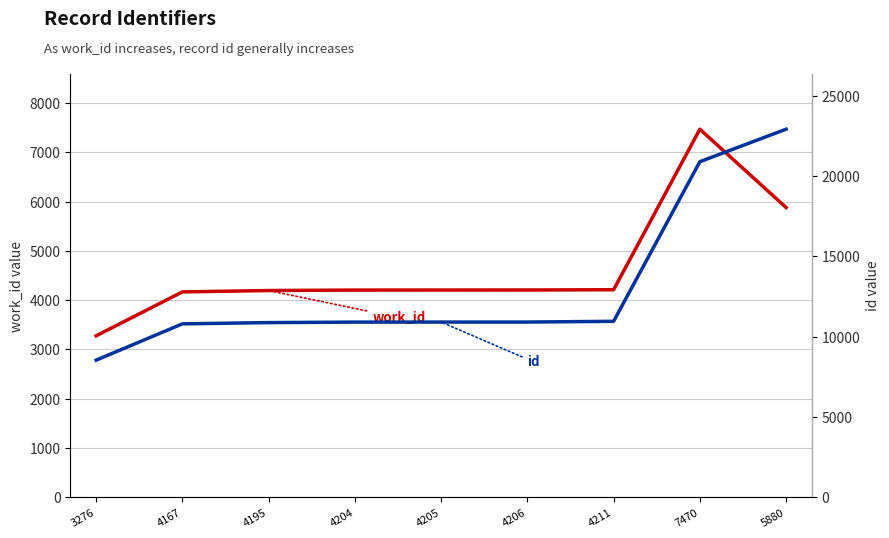

True or false: id has more than 0 points higher than both neighbors.

False